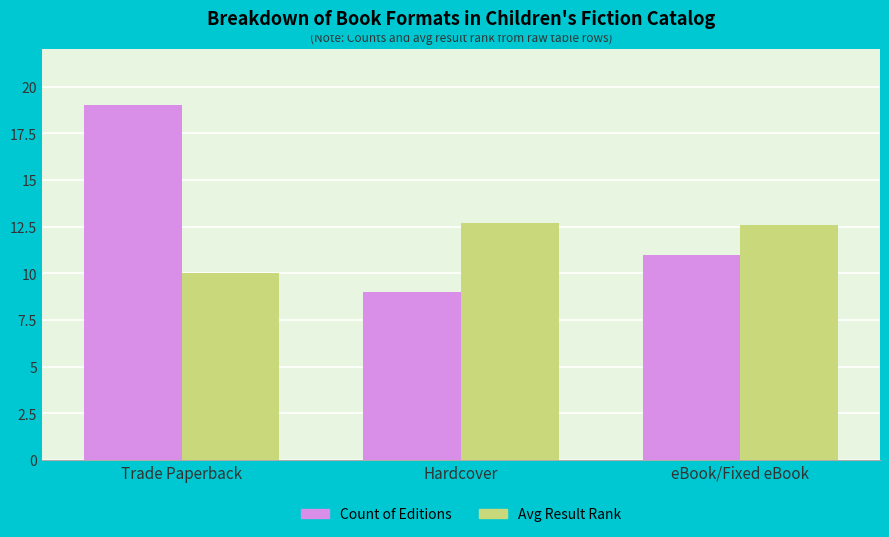

Reading left to right, what are all the values shown in this chart?

Count of Editions: 19.0	9.0	11.0
Avg Result Rank: 10.0	12.7	12.6